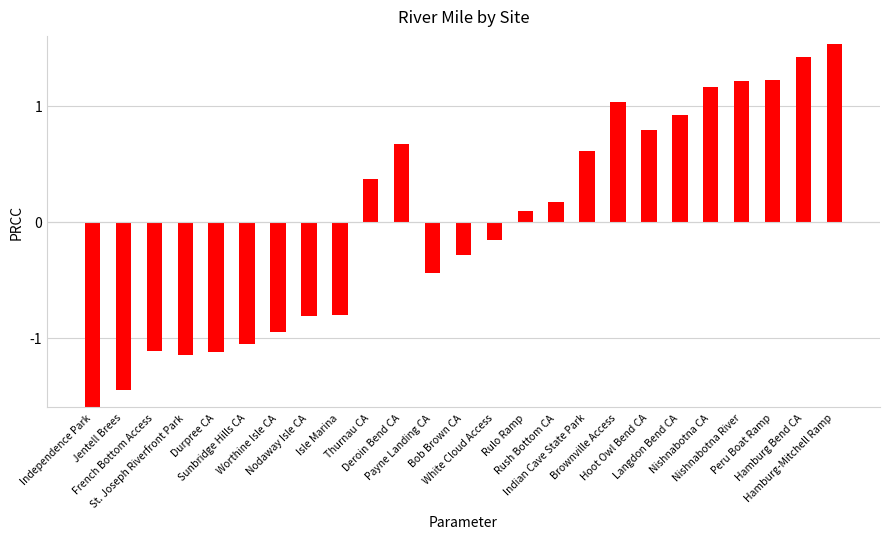

The value at Thurnau CA is 0.4. True or false?

True